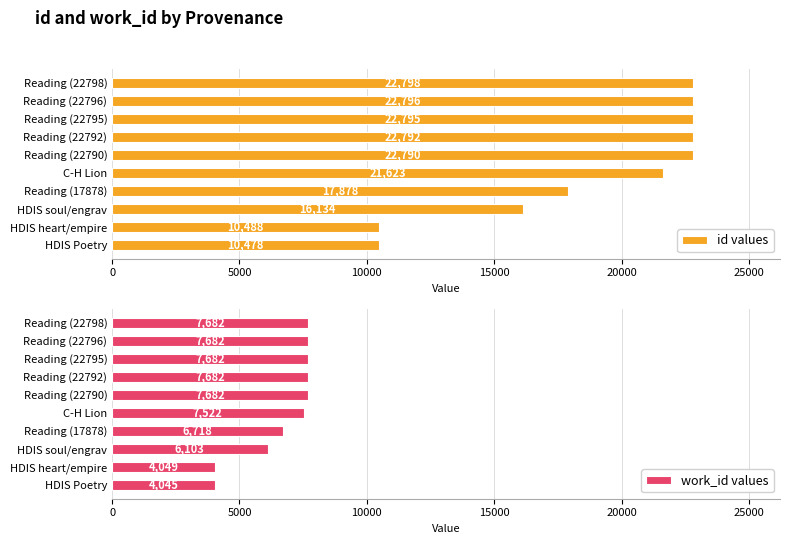

What are all the series names shown in the legend?

id values, work_id values